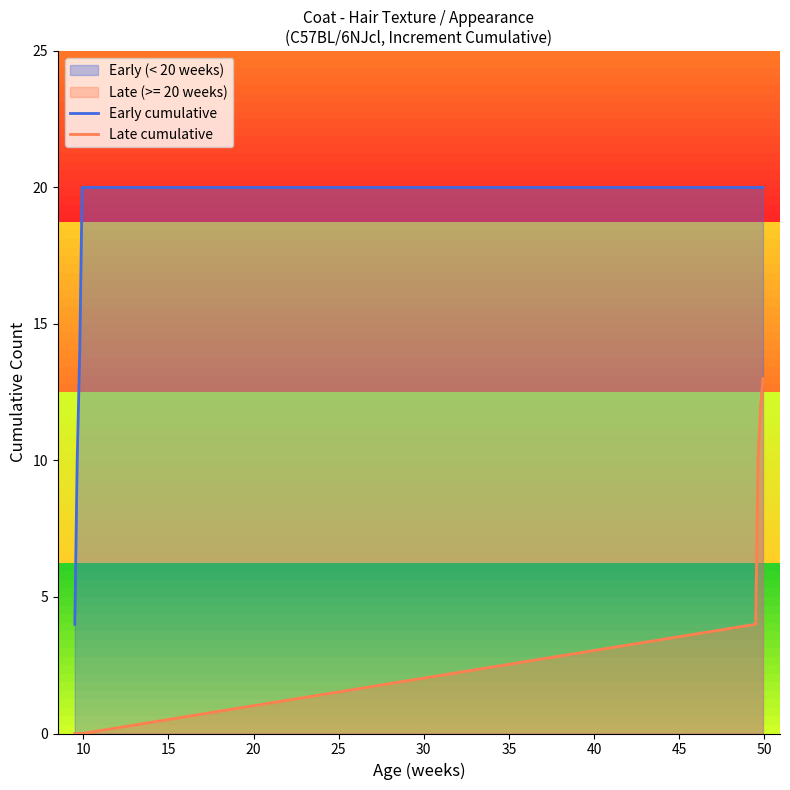

How many lines are shown in the chart?

2